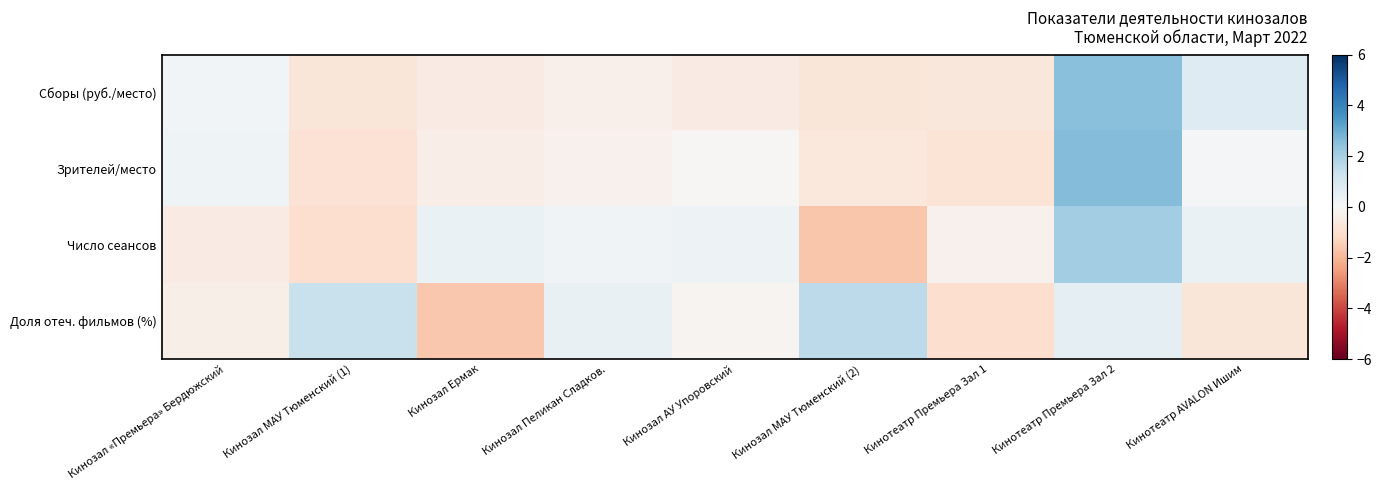

Rank the series by their average value, from highest to lowest.

Доля отеч. фильмов (%), Сборы (руб./место), Число сеансов, Зрителей/место